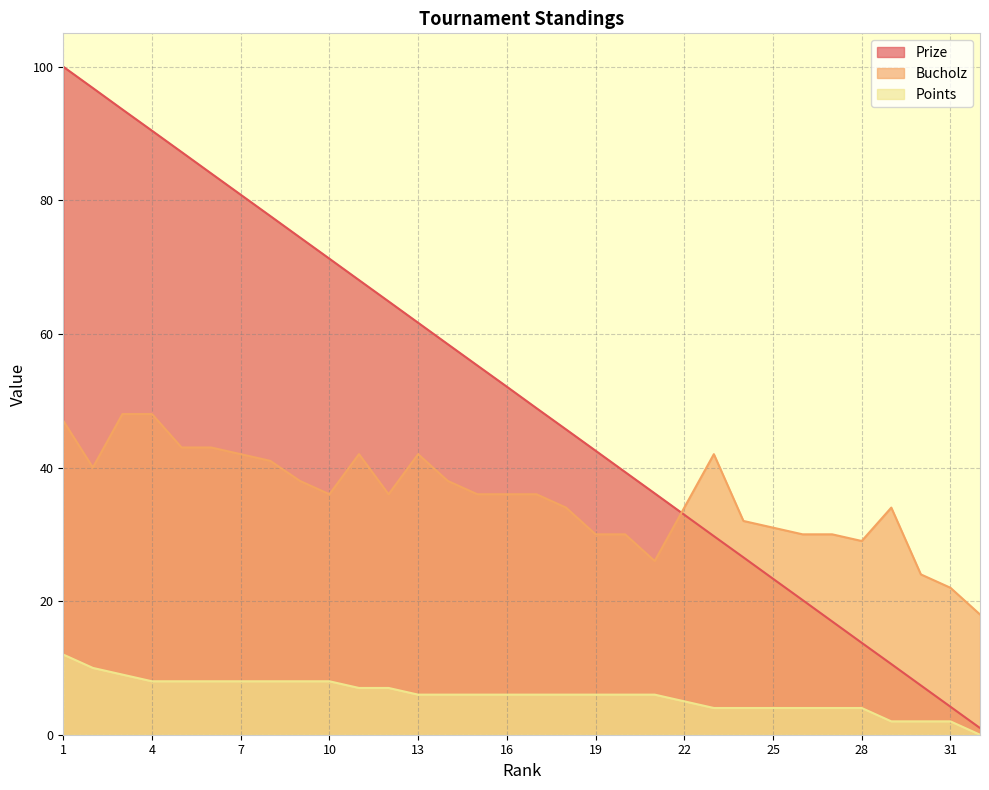

The Bucholz series shows 10.4 at 17. True or false?

False